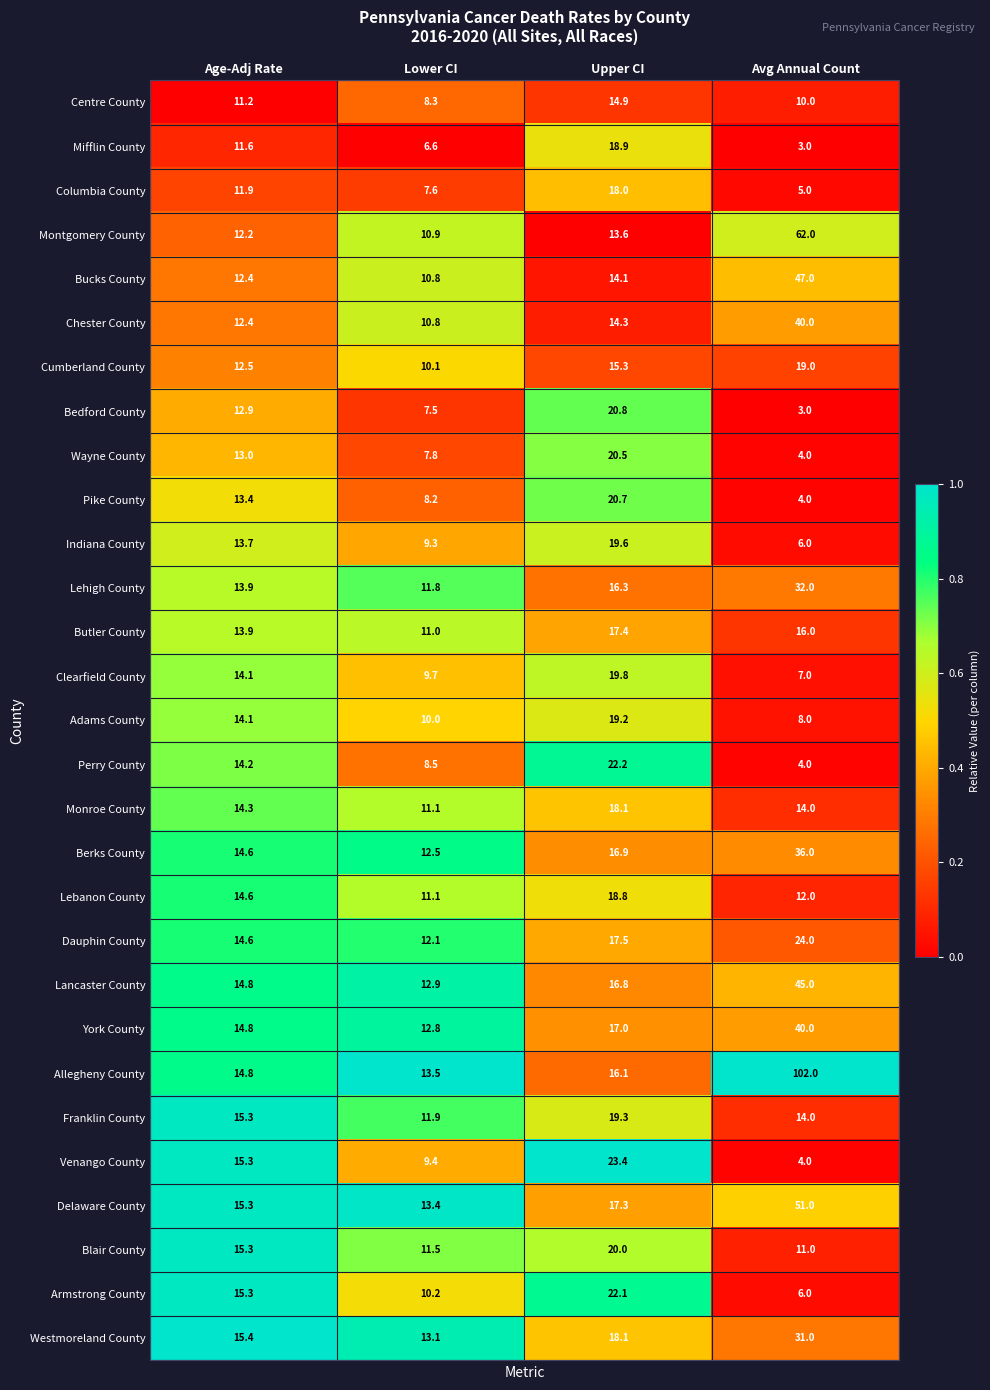

At which label does Adams County first exceed 14?

Age-Adj Rate